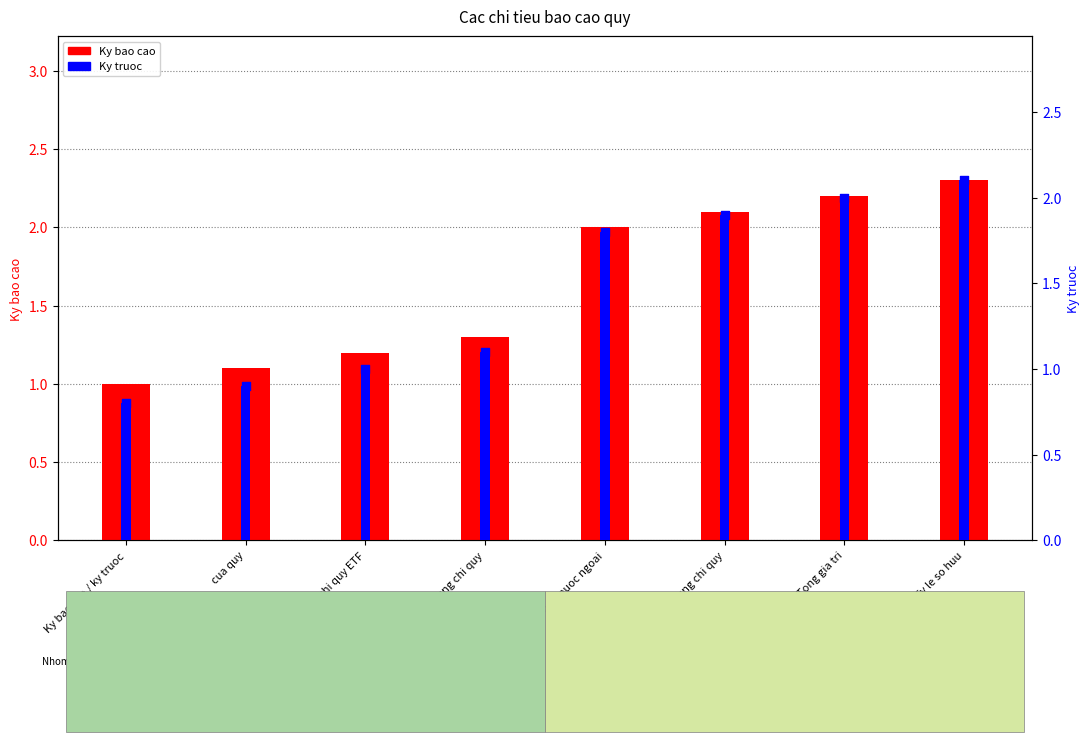

Which series reaches the minimum Y coordinate?

Ky truoc